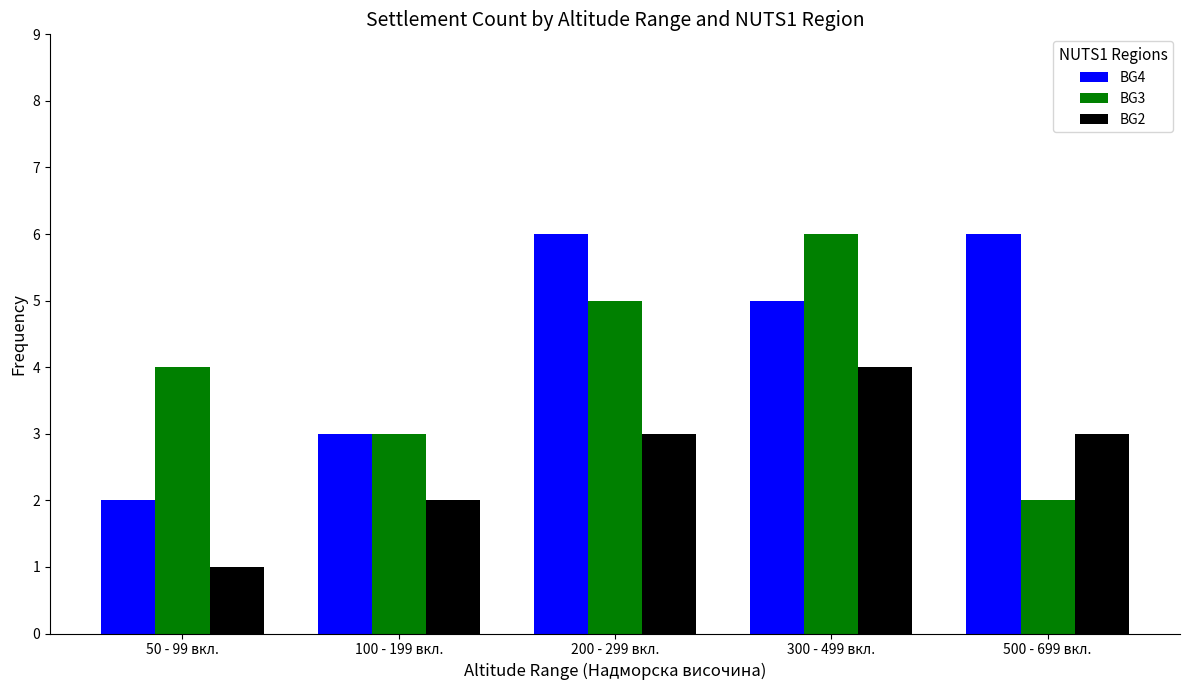

The BG3 series shows 6 at 50 - 99 вкл.. True or false?

False